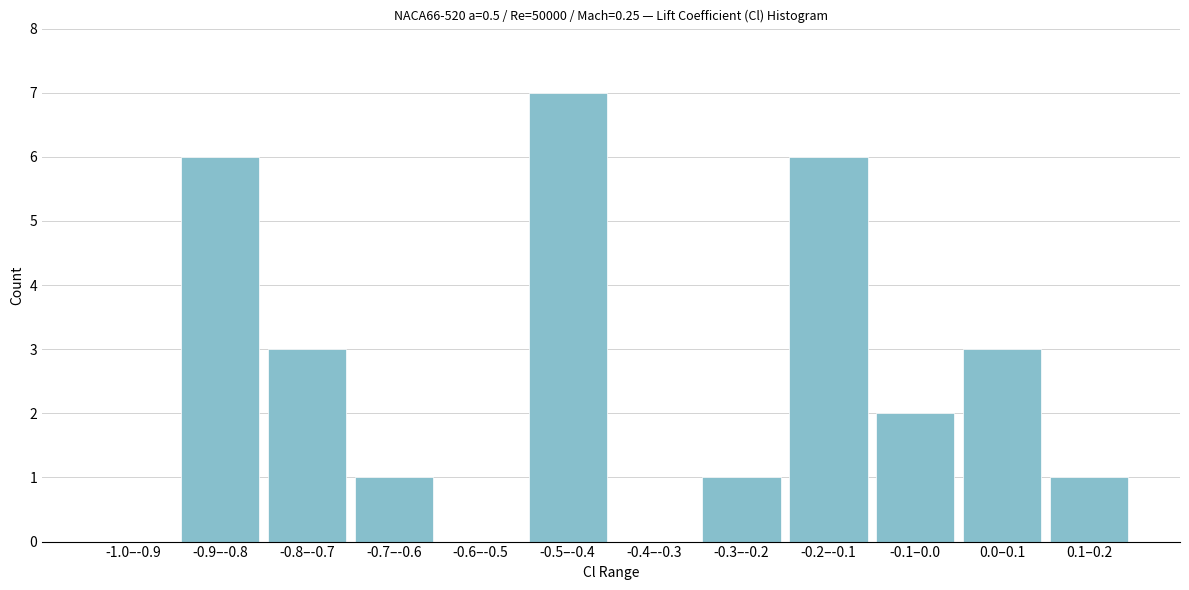

Reading right to left, list all the values displayed in this chart.

0.1–0.2=1	0.0–0.1=3	-0.1–0.0=2	-0.2–-0.1=6	-0.3–-0.2=1	-0.4–-0.3=0	-0.5–-0.4=7	-0.6–-0.5=0	-0.7–-0.6=1	-0.8–-0.7=3	-0.9–-0.8=6	-1.0–-0.9=0